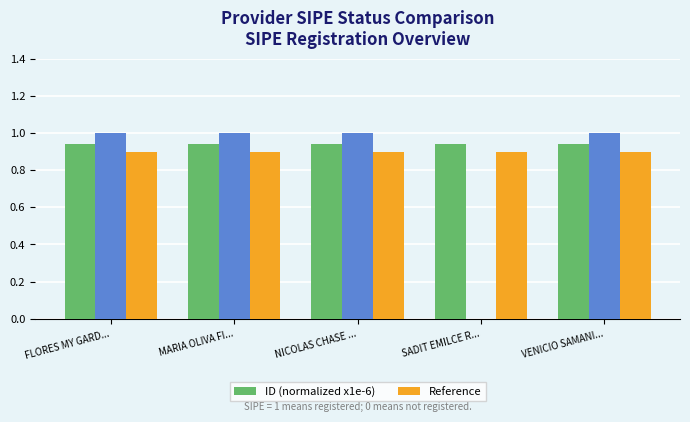

Which series has the largest range (max minus min)?

ID (normalized x1e-6)